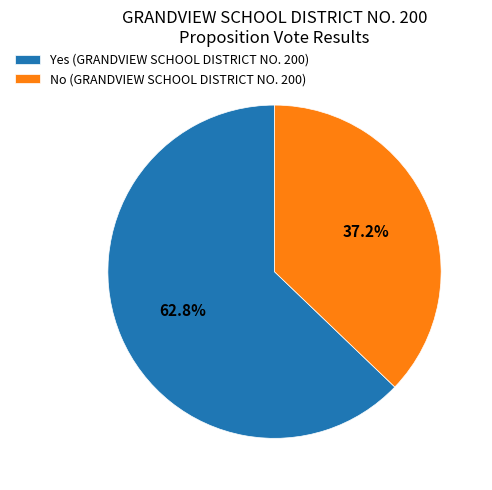

What percentage is the Yes (GRANDVIEW SCHOOL DISTRICT NO. 200) slice, to the nearest percent?

63%